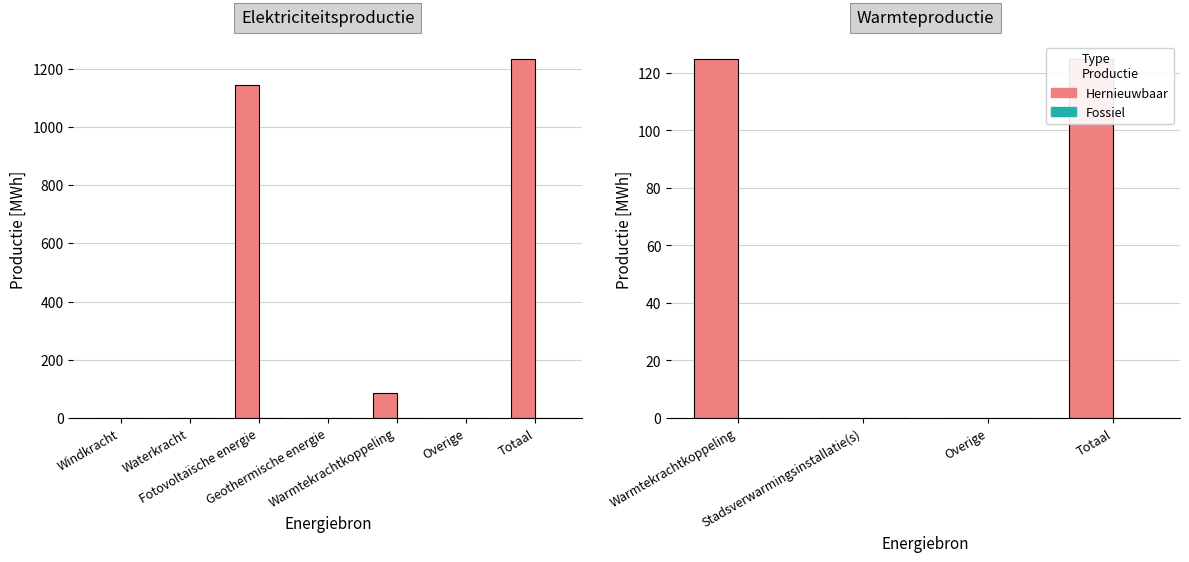

Read the value at Totaal.

1232.3